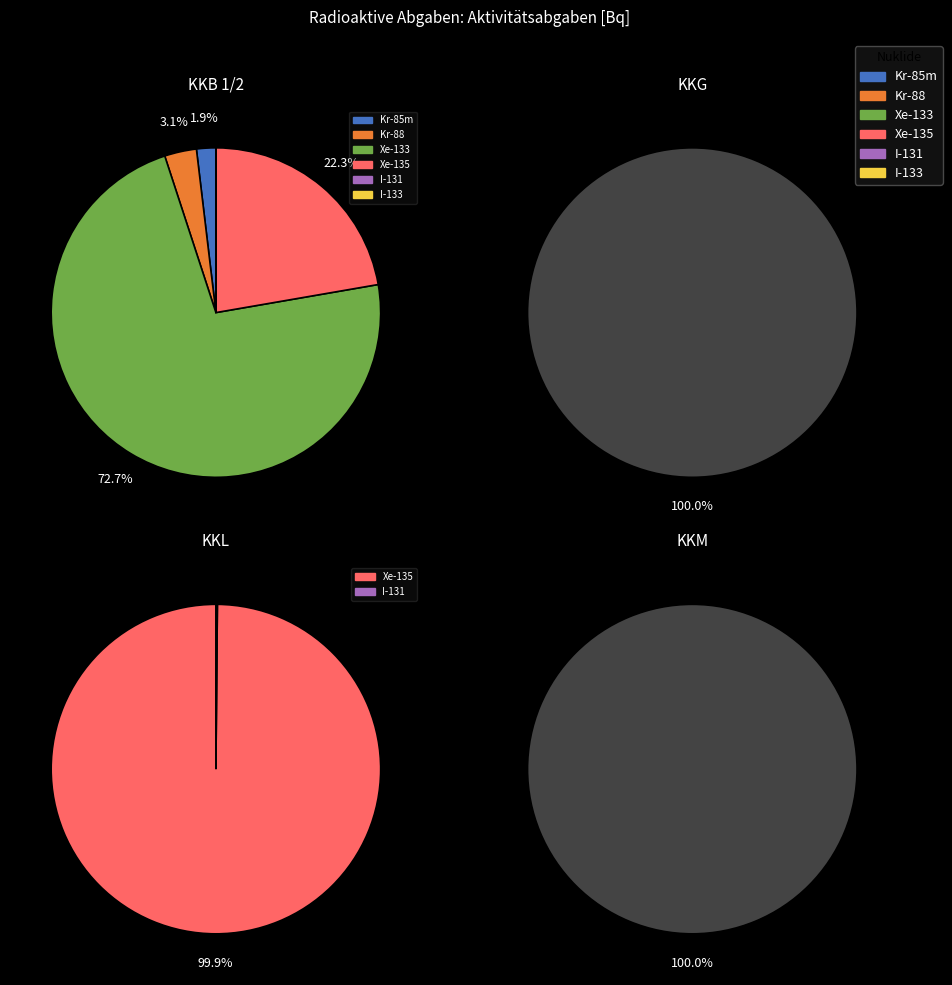

What is the majority slice?

Xe-133